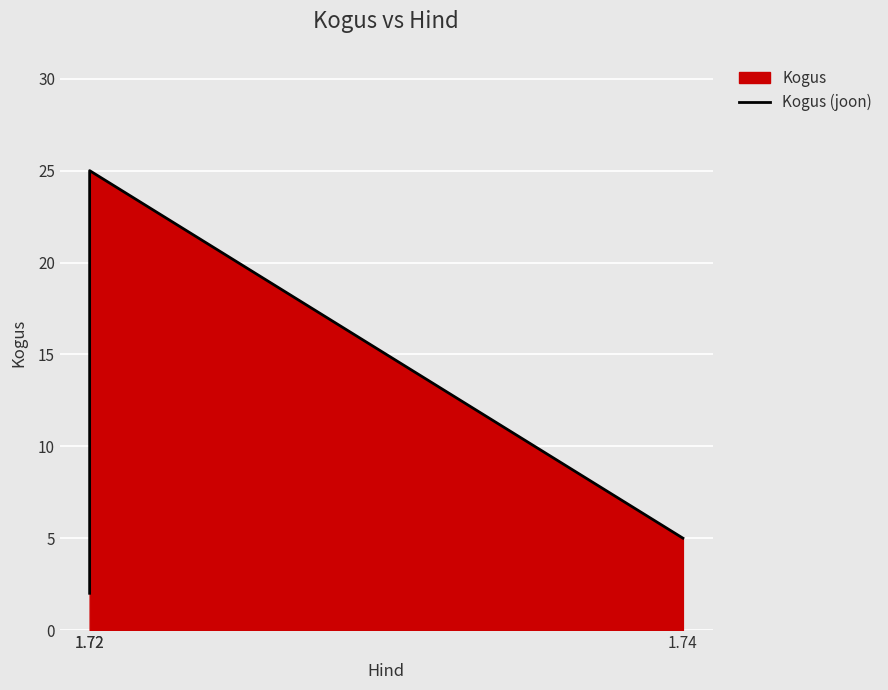

The chart shows a value of 8 at 1.72. True or false?

False